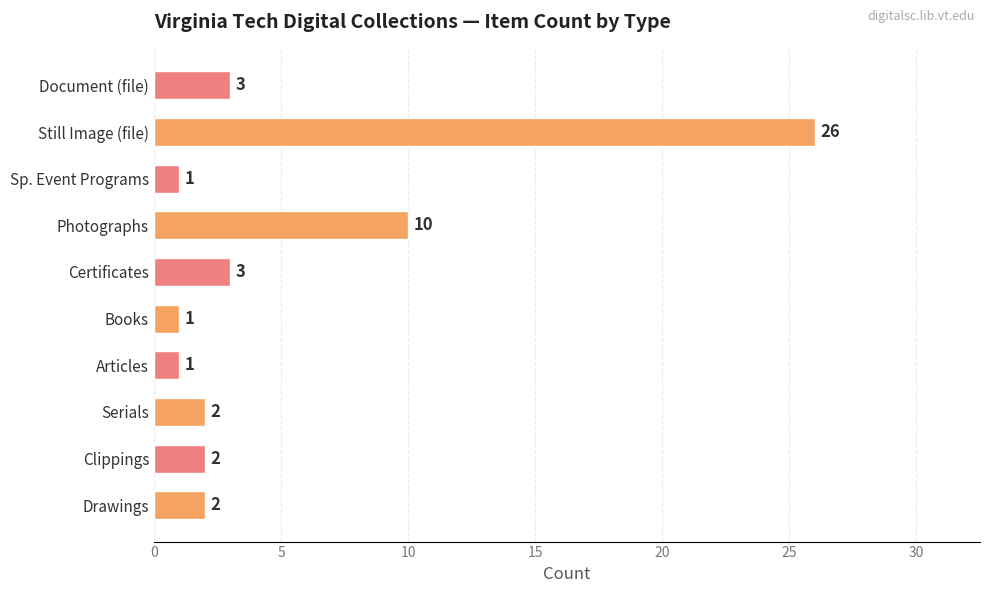

True or false: the data shows 1 at Articles.

True